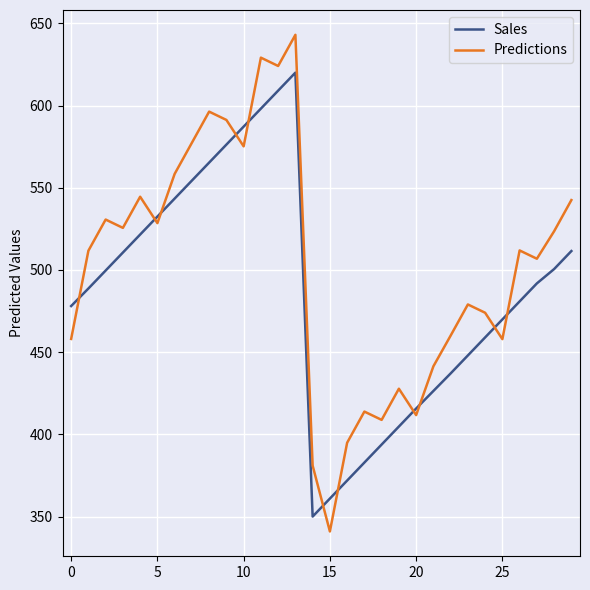

Which series has the largest range (max minus min)?

Predictions